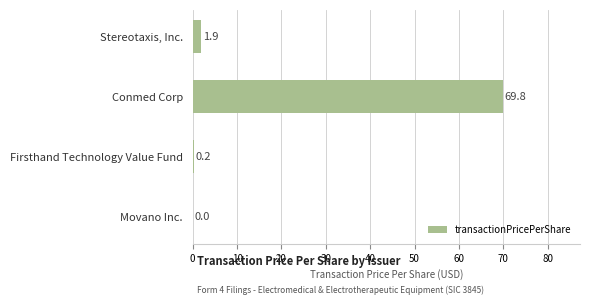

Reading bottom to top, what are all the values shown in this chart?

Movano Inc.=0.0	Firsthand Technology Value Fund=0.2	Conmed Corp=69.8	Stereotaxis, Inc.=1.9